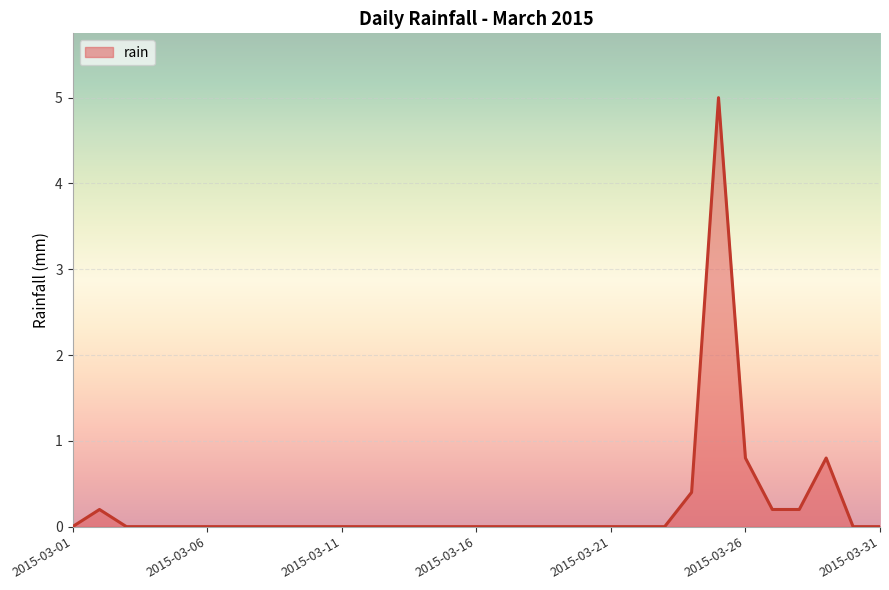

What is the maximum value shown in the chart?

5.0